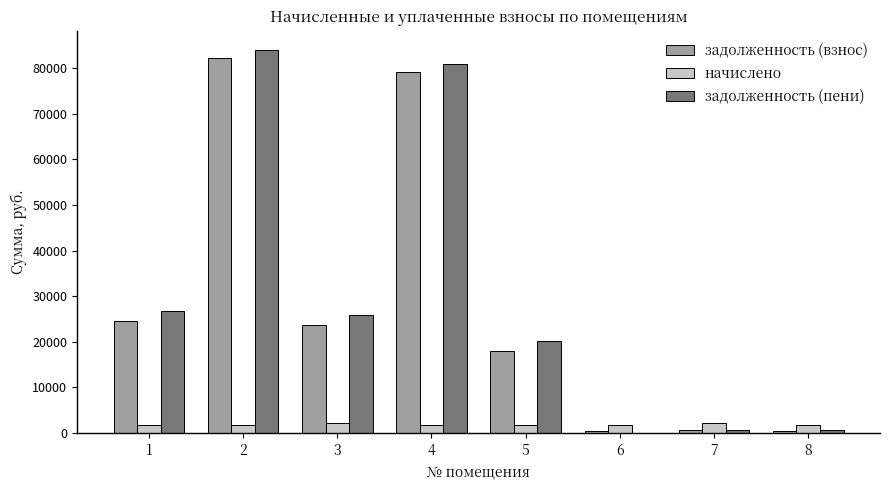

Are the bars horizontal?

No